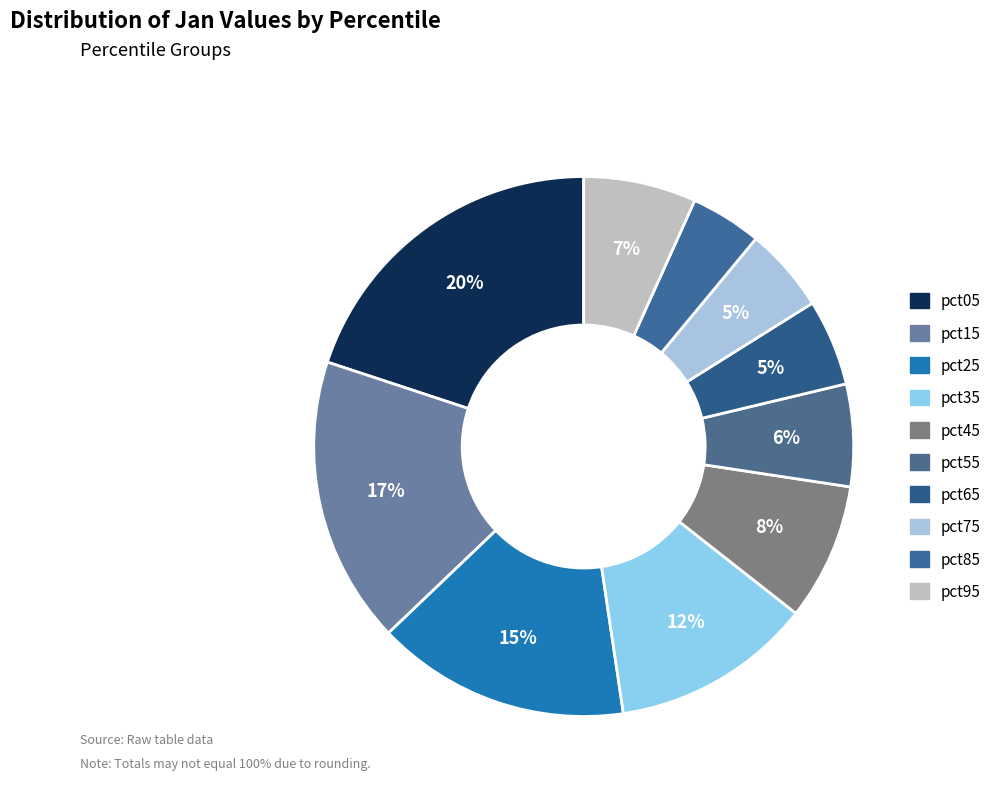

Is pct55 the majority of the pie?

No